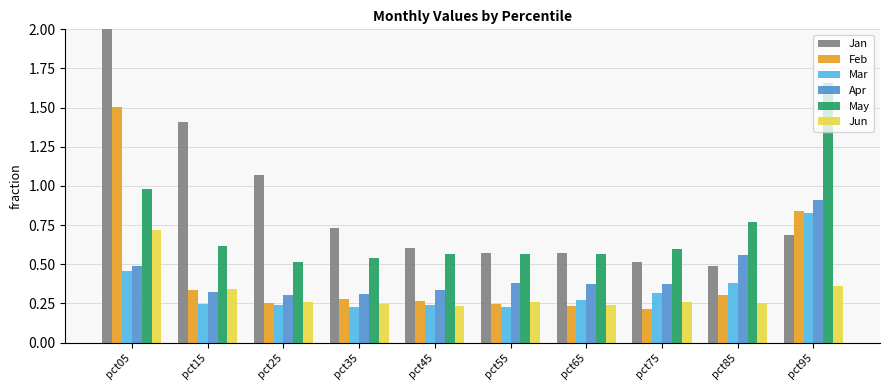

What is the approximate value of Jan at pct15?

1.4